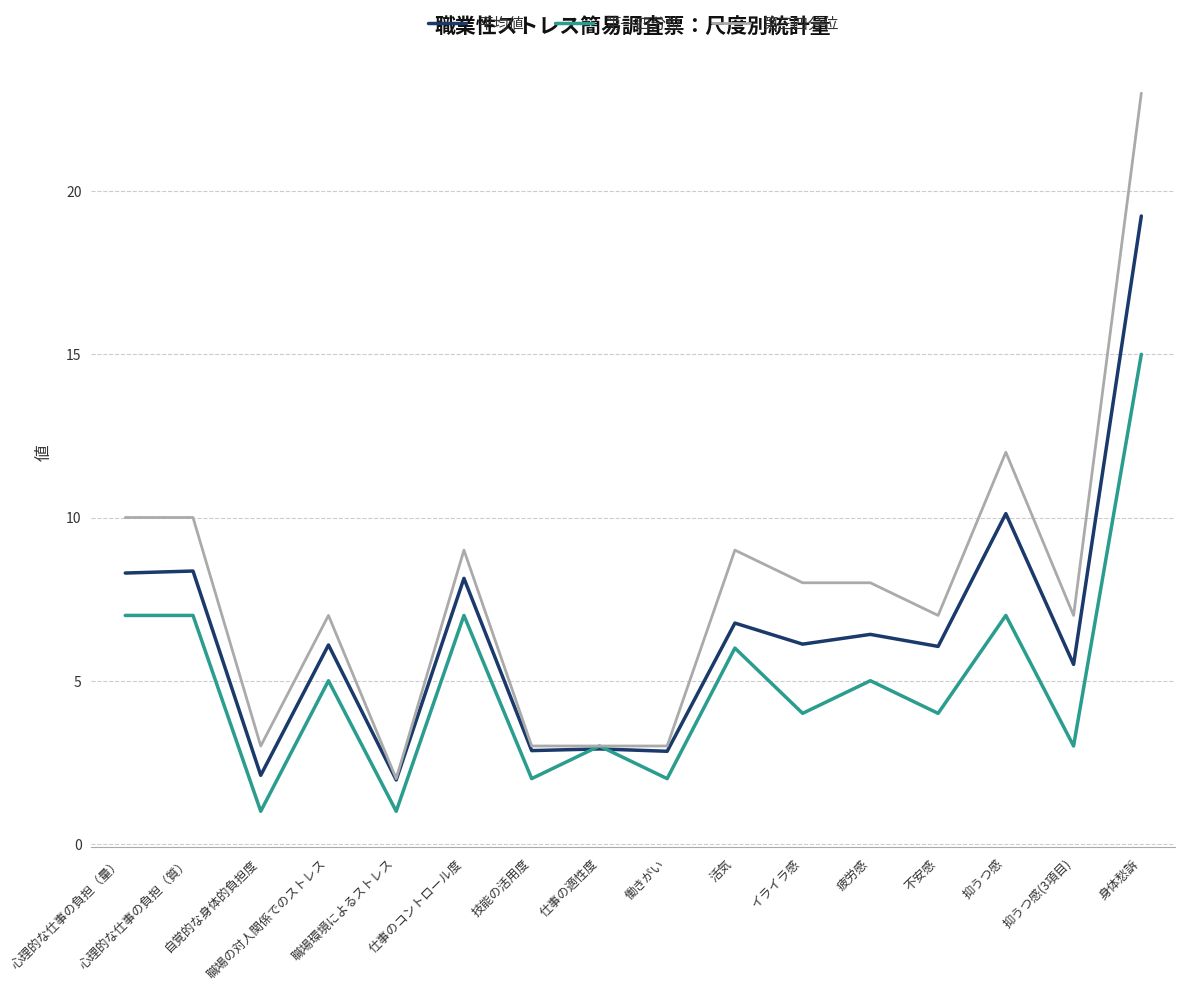

Where is 第三四分位 nearest to the value 12?

抑うつ感